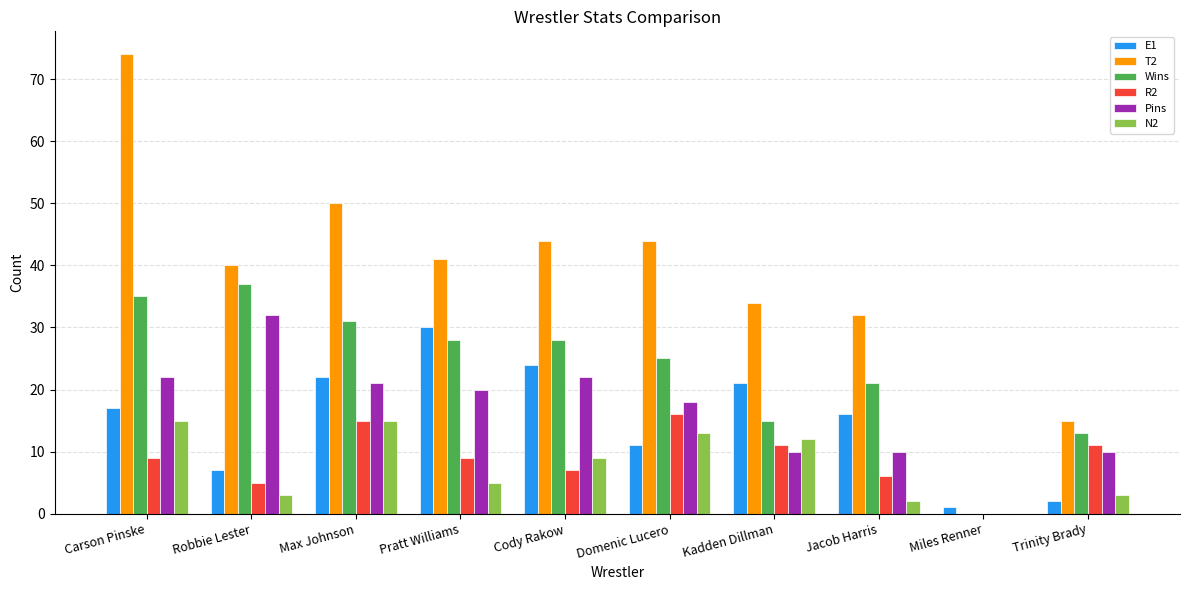

What is the sum of all Wins values?

233